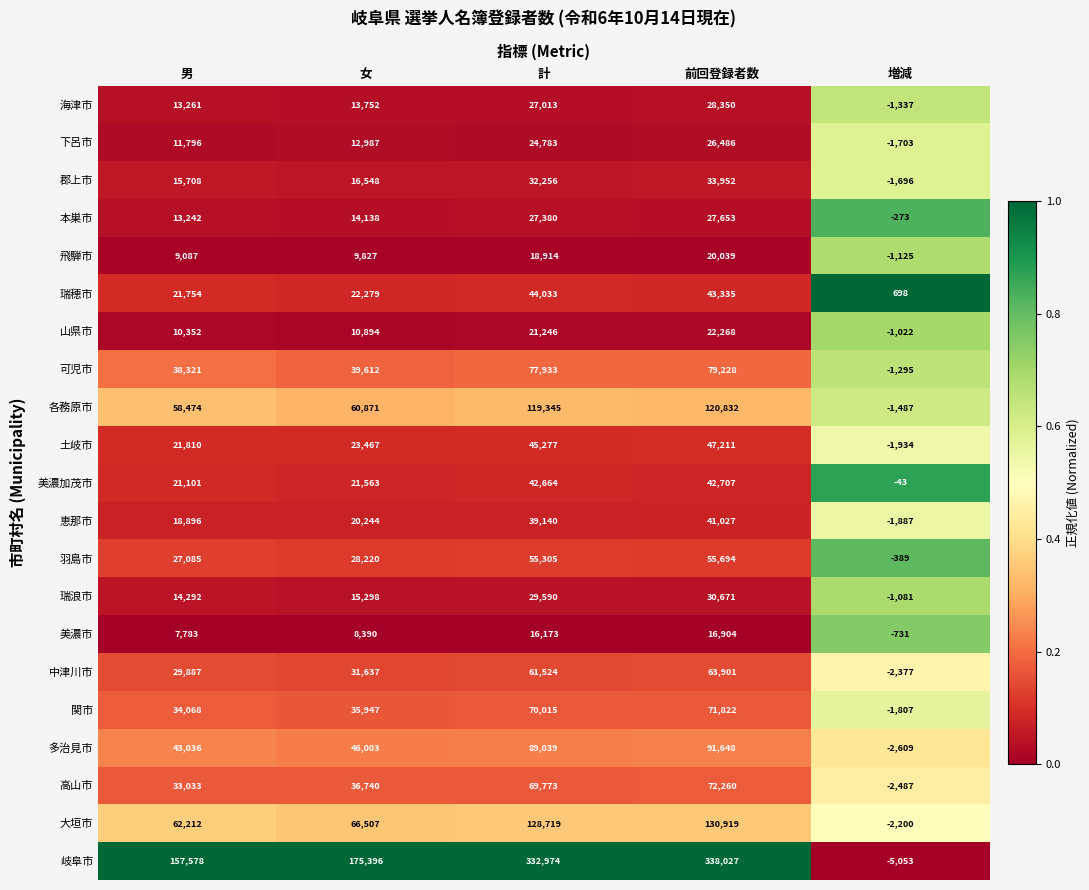

At which label is 岐阜市 closest to 166487?

男